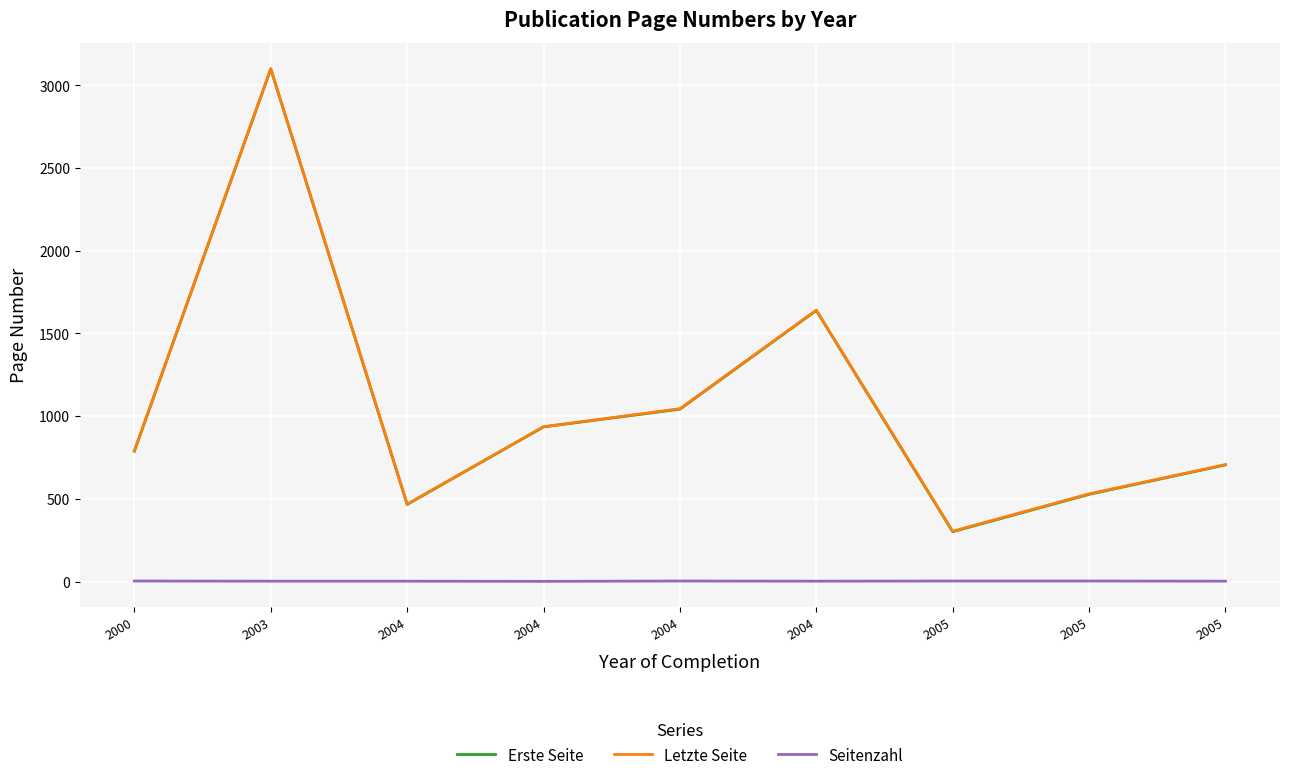

Reading right to left, transcribe all the data shown in this chart.

Erste Seite: 2005=705	2005=527	2005=301	2004=1639	2004=1042	2004=935	2004=466	2003=3099	2000=788
Letzte Seite: 2005=707	2005=530	2005=304	2004=1641	2004=1045	2004=936	2004=468	2003=3101	2000=791
Seitenzahl: 2005=2	2005=3	2005=3	2004=2	2004=3	2004=1	2004=2	2003=2	2000=3